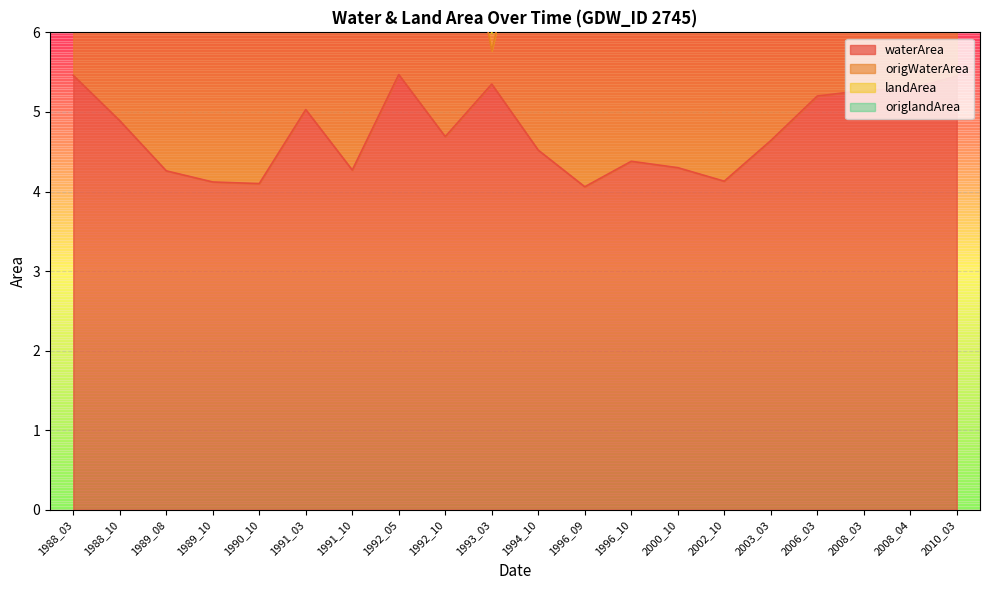

The waterArea series shows 4.1 at 2002_10. True or false?

True